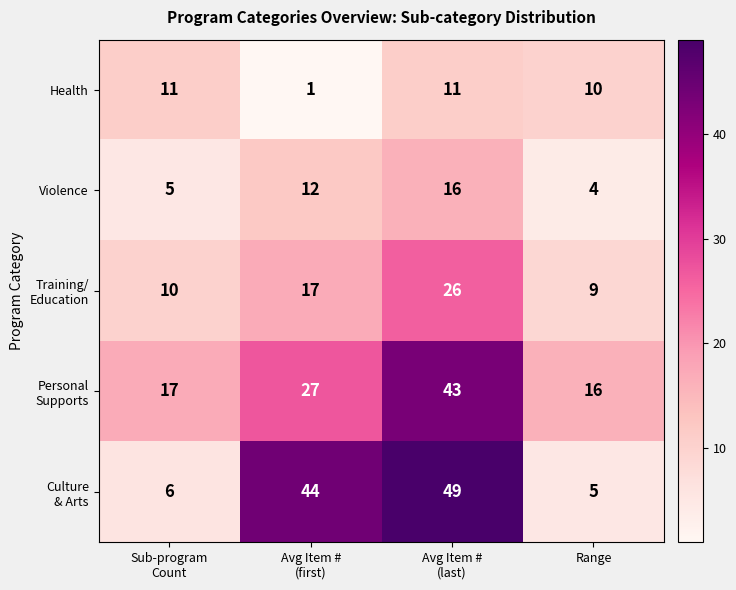

At which category does the chart reach its minimum across all series?

Avg Item #
(first)